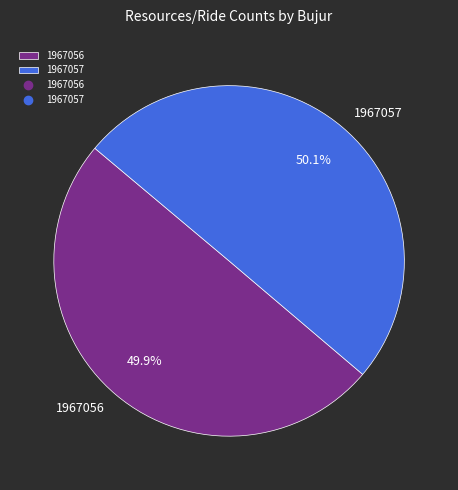

Is it true that 1967056 is 36% of the pie?

False